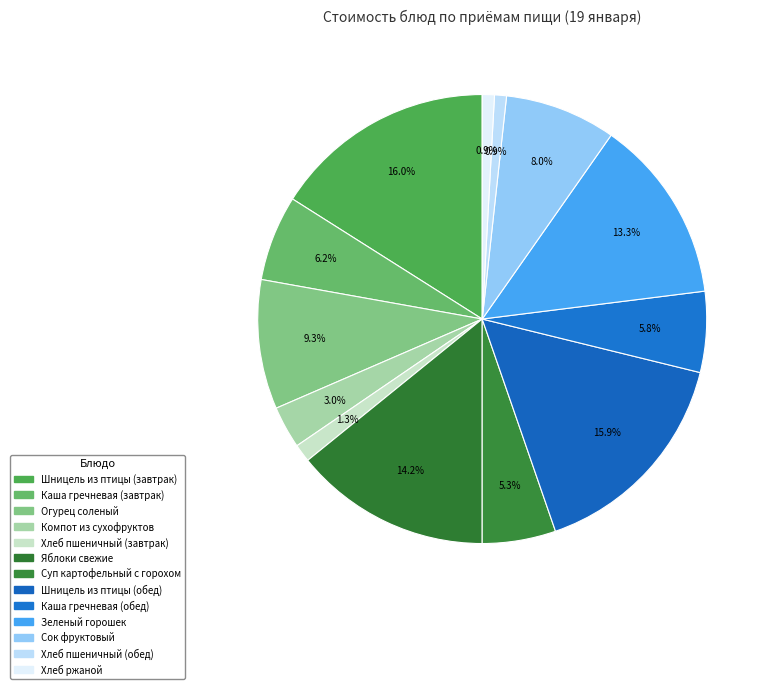

Which slice is the smallest?

Хлеб пшеничный (обед)